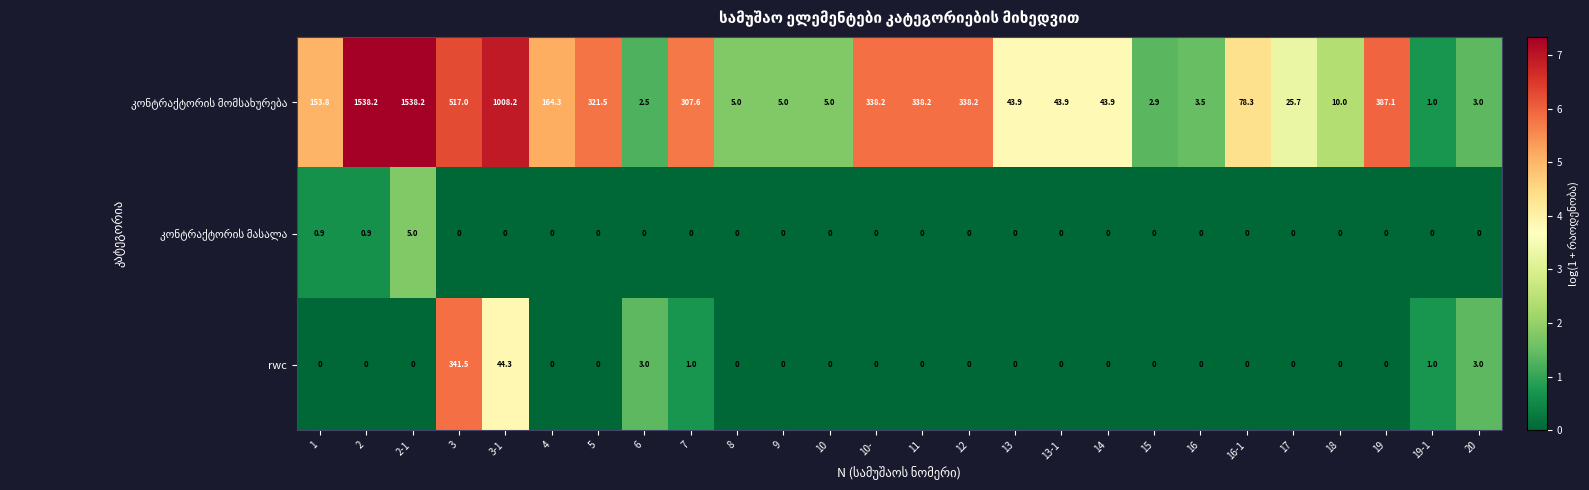

What is the spread (max minus min) of values at 15?

2.9